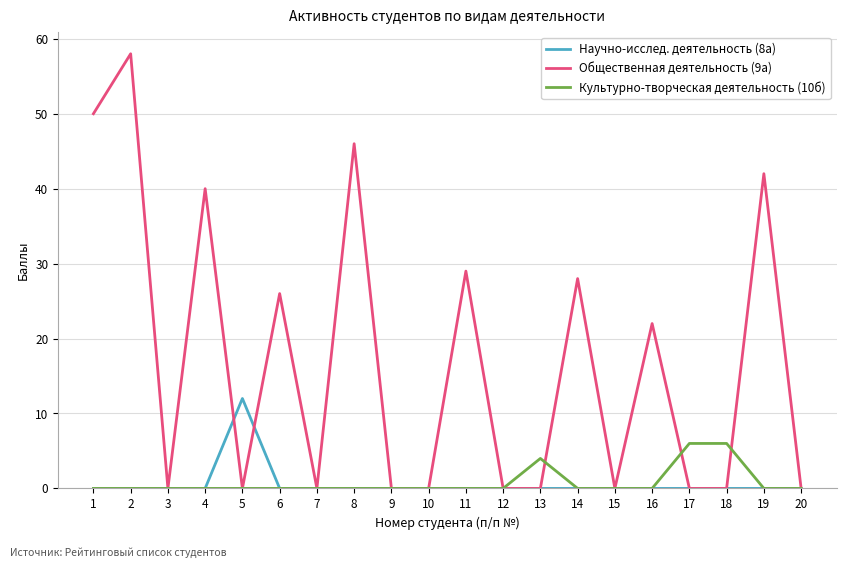

What is the average value of the Общественная деятельность (9а) series?

17